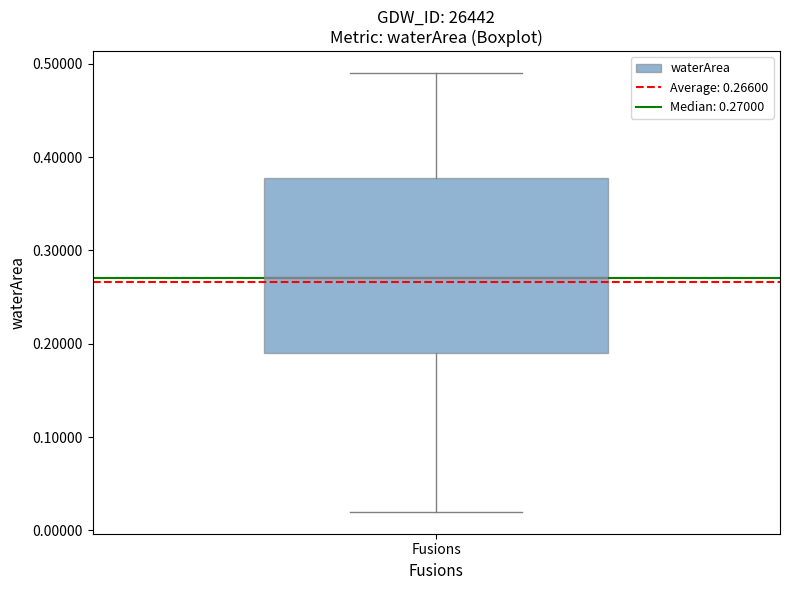

Transcribe this box plot: give where the median line is, the range the box spans, and where the two whiskers end, as read against the y-axis. The values are not printed on the chart, so give them approximately, as read against the axis.

median 0.27, box 0.19 to 0.38, whiskers 0.02 to 0.49